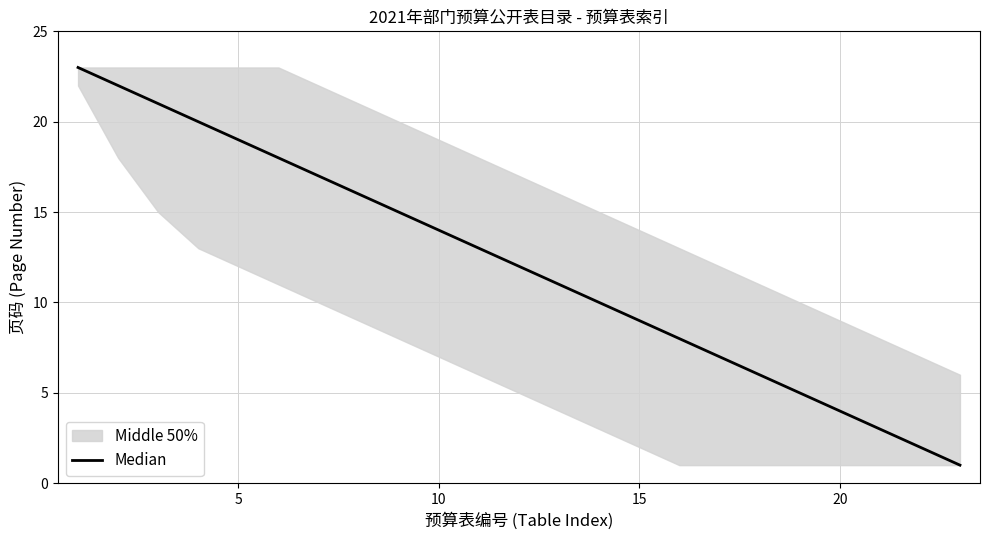

What is the sum of all values?

276